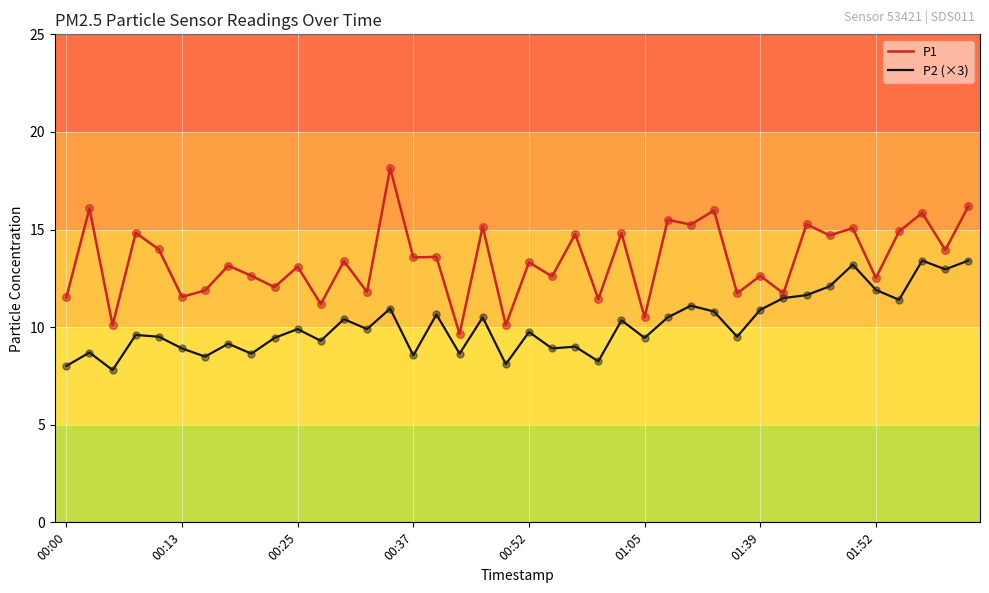

Rank the series by their maximum value, from highest to lowest.

P1, P2 (×3)